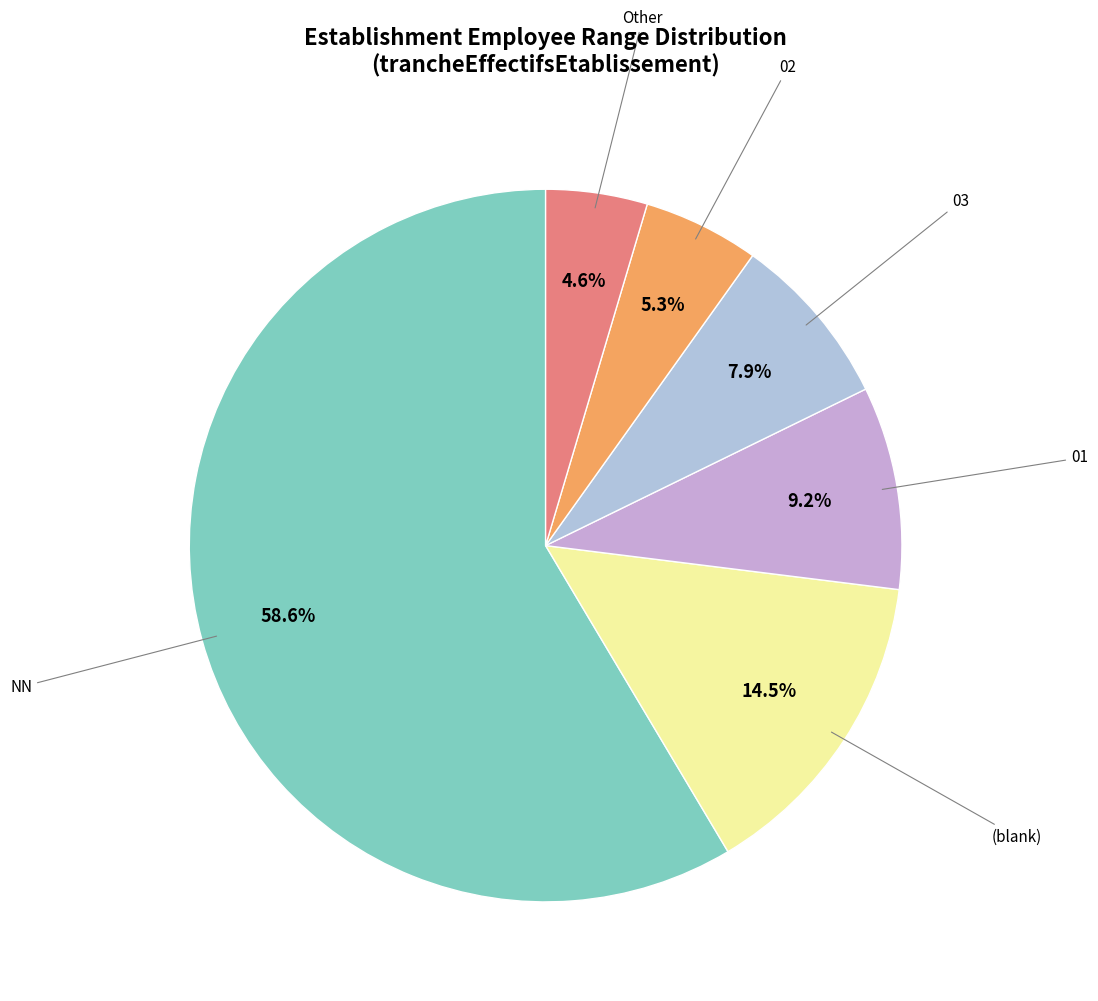

The 01 slice represents 1% of the pie. True or false?

False